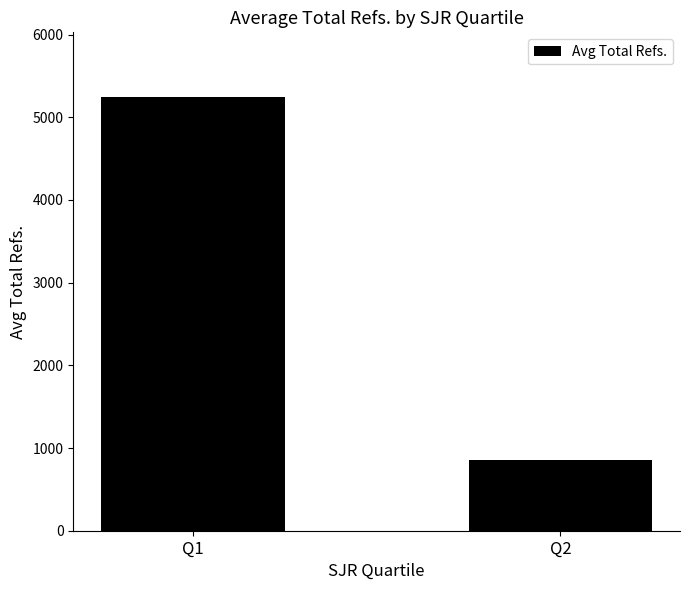

Which has a higher value, Q1 or Q2?

Q1